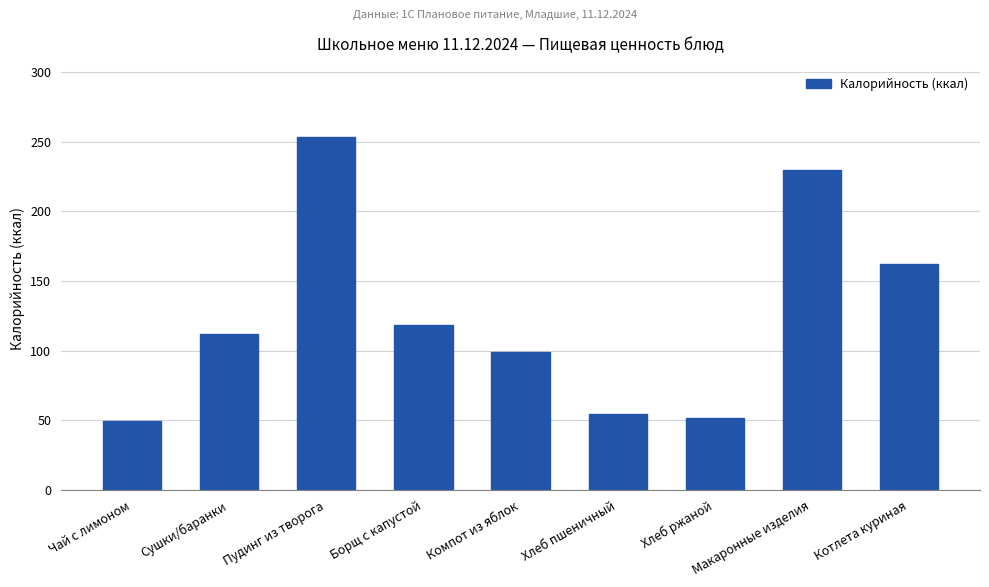

What value does the data have at Котлета куриная?

162.0